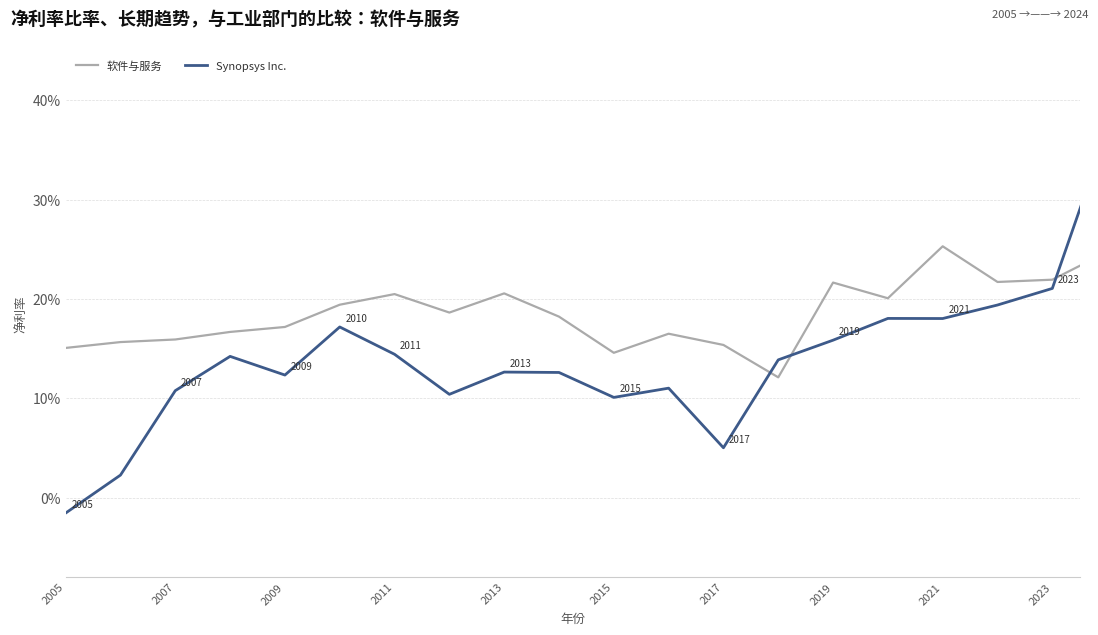

What are all the series names shown in the legend?

软件与服务, Synopsys Inc.